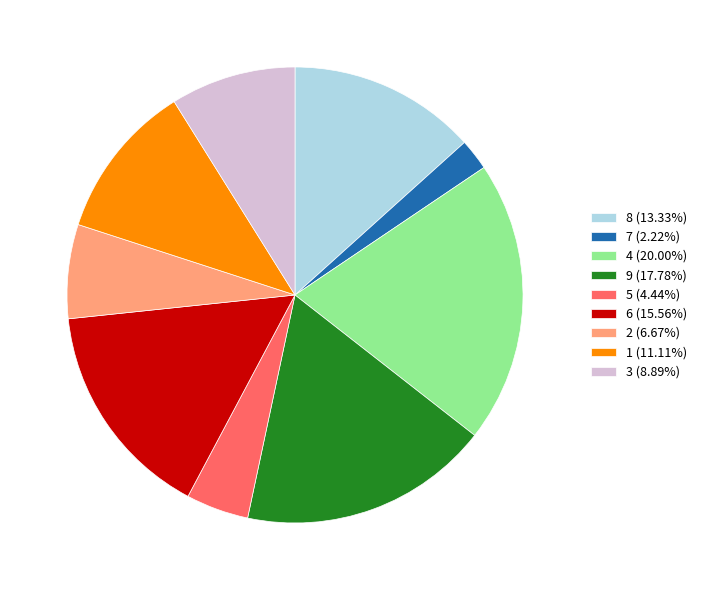

Which category has the smallest portion of the pie?

7